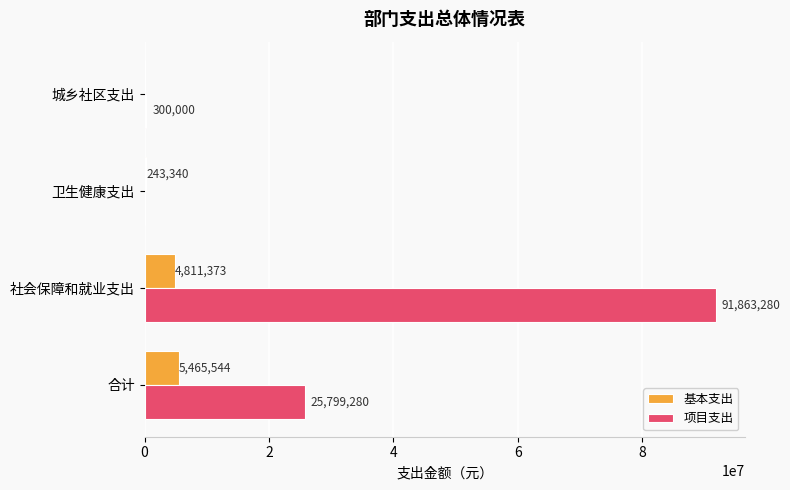

What is the approximate value of 项目支出 at 城乡社区支出?

300000.0